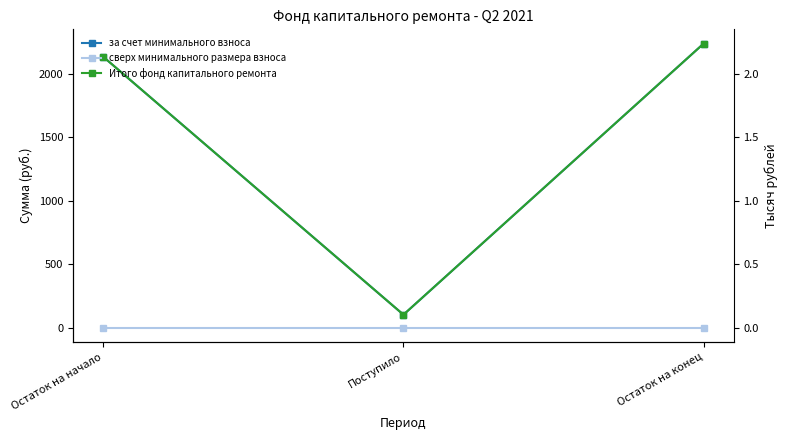

How many series are shown in this chart?

3